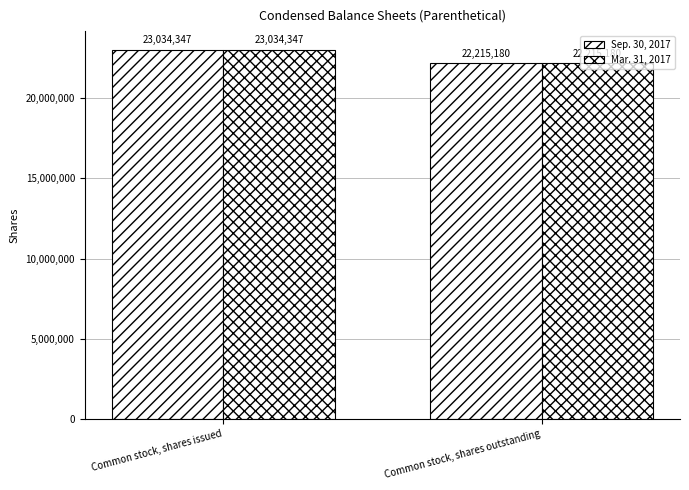

True or false: Mar. 31, 2017 has a value of 22215180 at Common stock, shares outstanding.

True